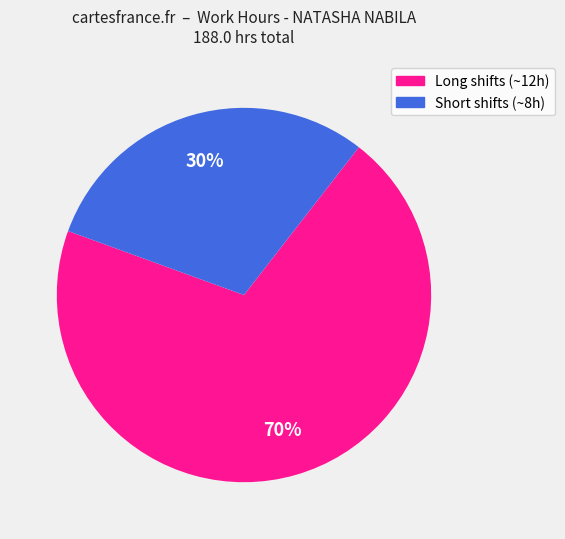

Does any single category account for the majority?

Yes